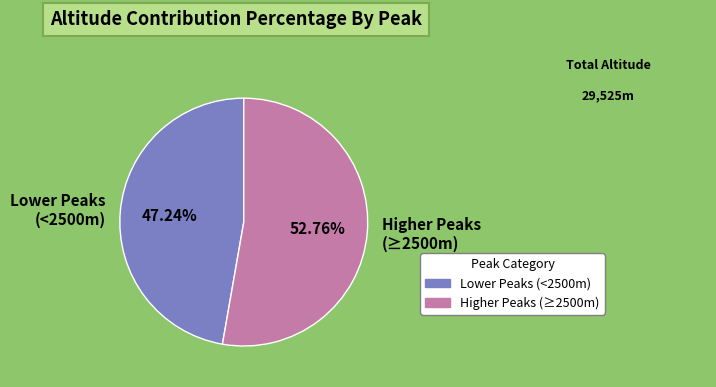

Which category has the smallest portion of the pie?

Lower Peaks